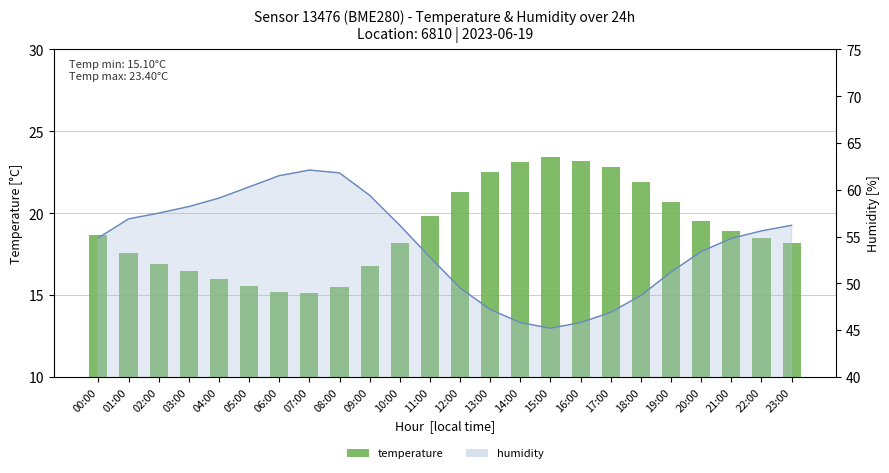

What is the difference between the maximum and minimum values?

8.3